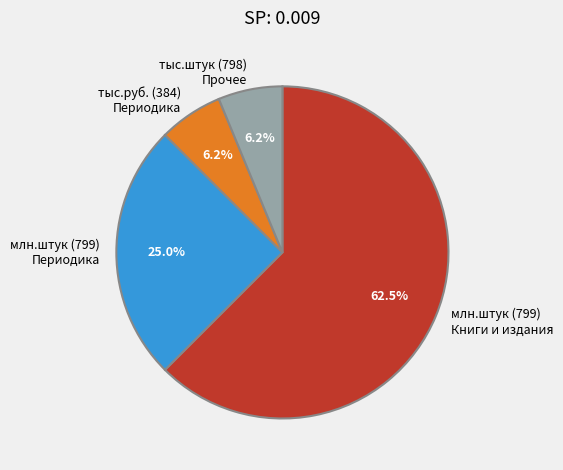

What is the largest slice in the pie chart?

млн.штук (799) Книги и издания